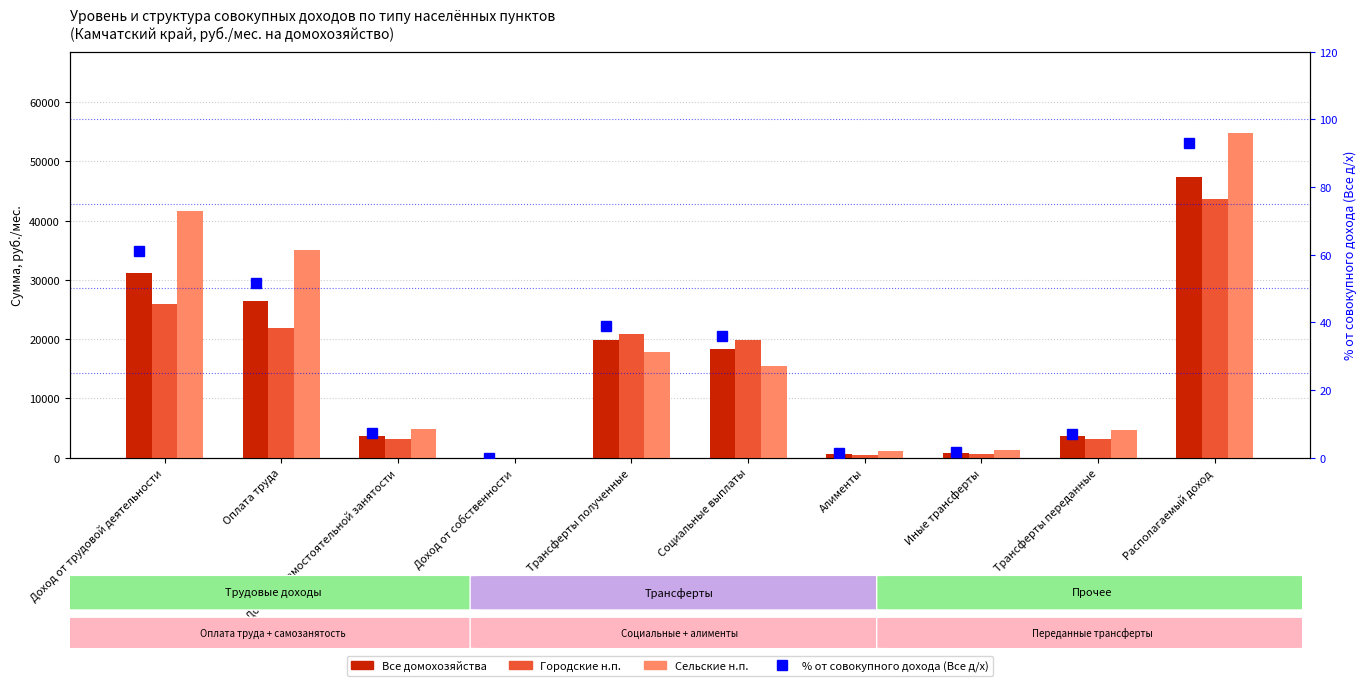

What is the sum of all Сельские н.п. values?

176494.1